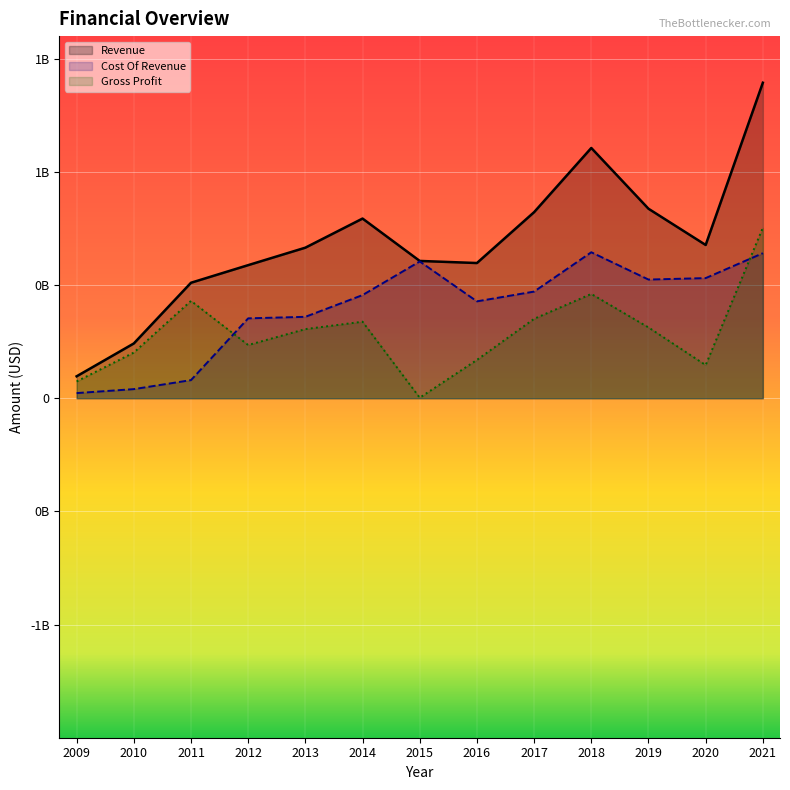

Which category has the lowest value across all series?

2015